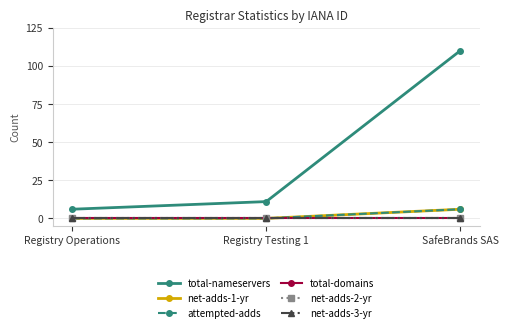

Is this an area chart (filled region under the line)?

No